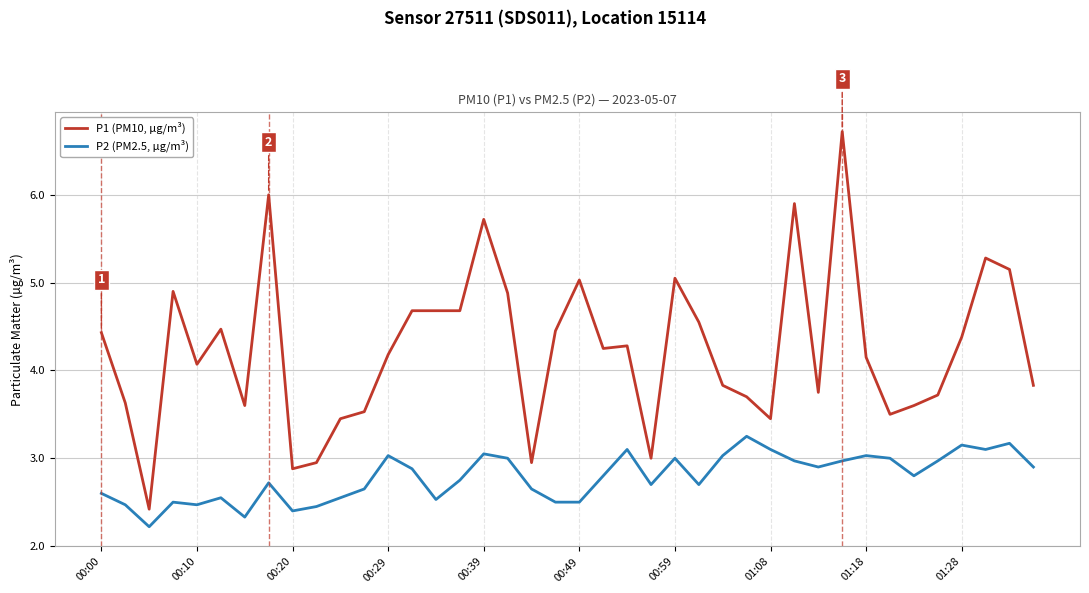

What is the difference between the maximum and minimum values in the P2 (PM2.5, µg/m³) series?

1.0